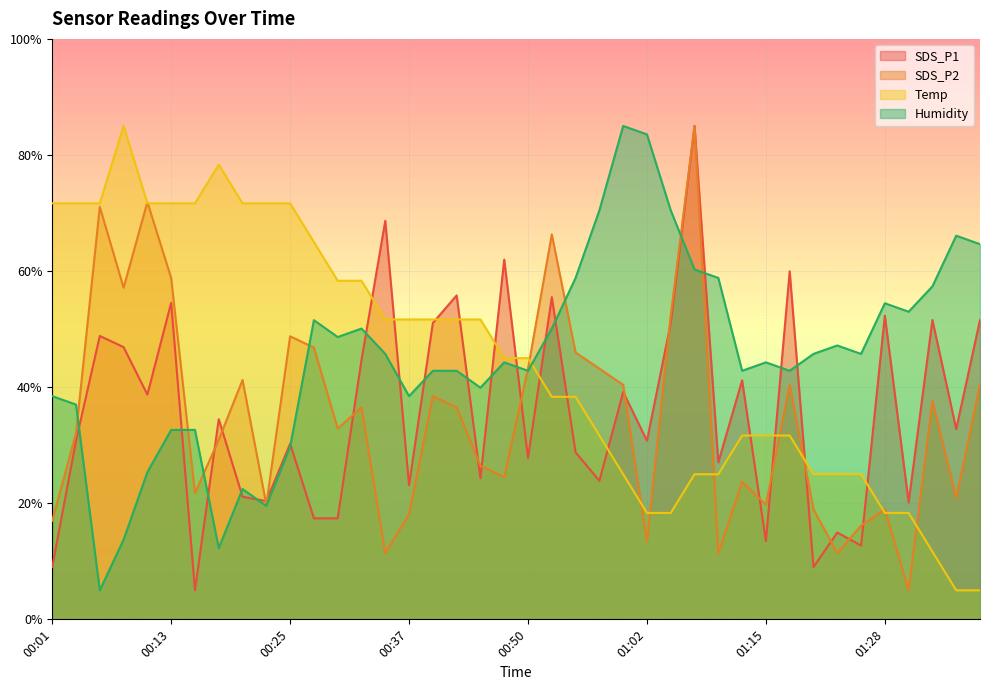

How many interior local peaks does the Temp series have?

2